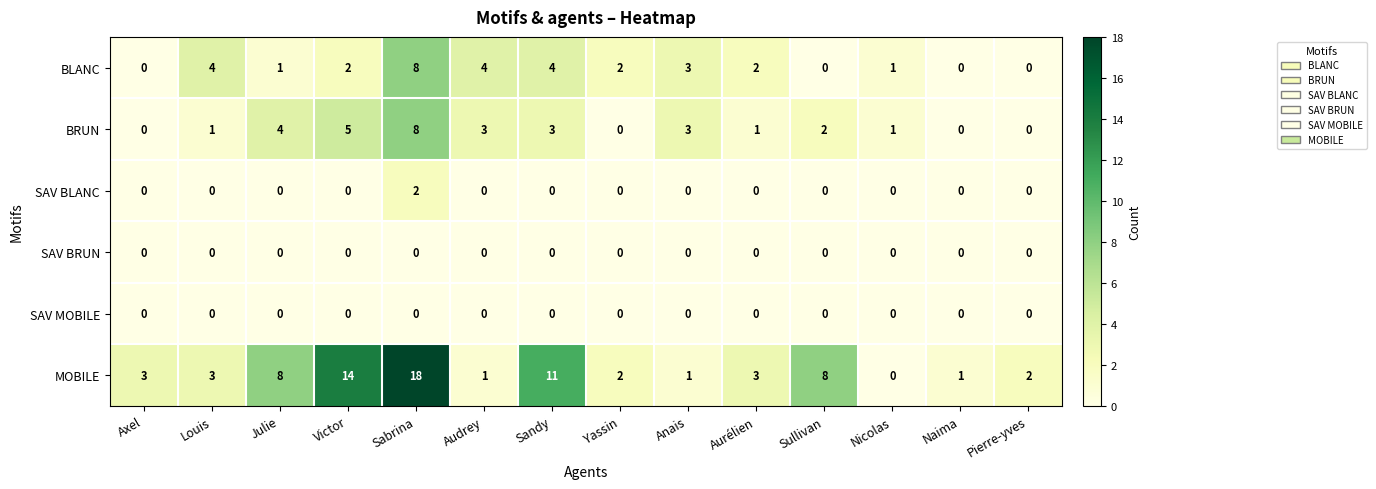

At which category is the sum across all series the highest?

Sabrina